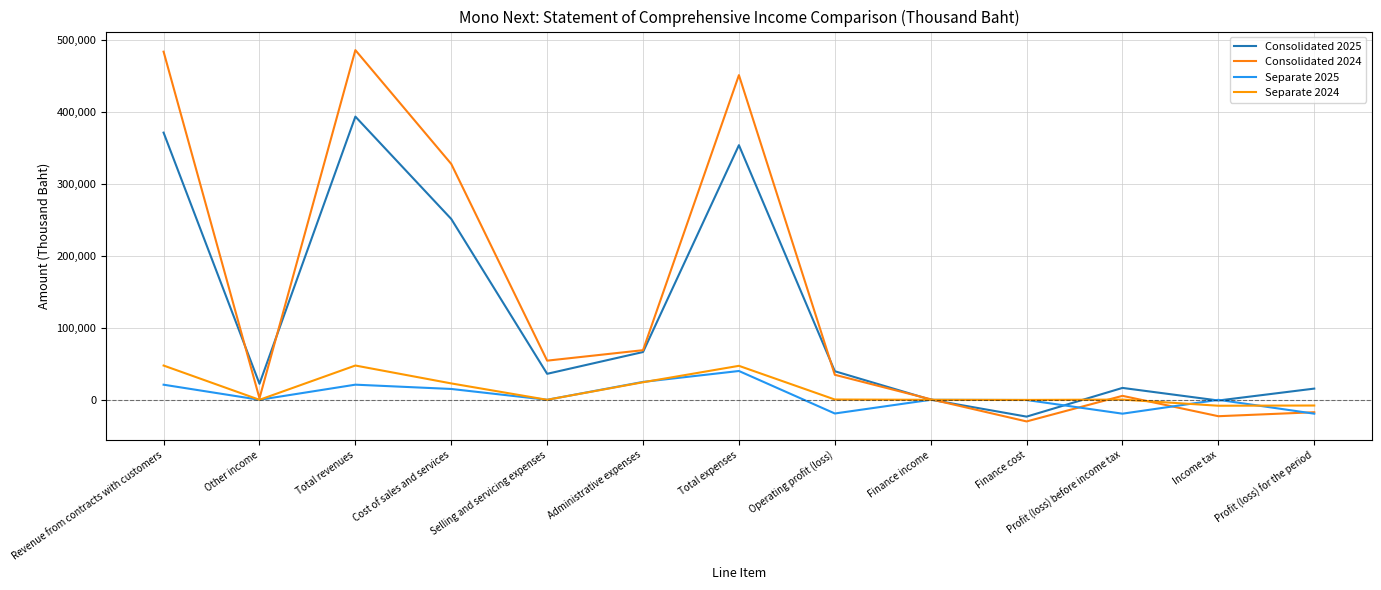

What value does the Separate 2025 series have at Profit (loss) for the period, to the nearest 50?

-19250